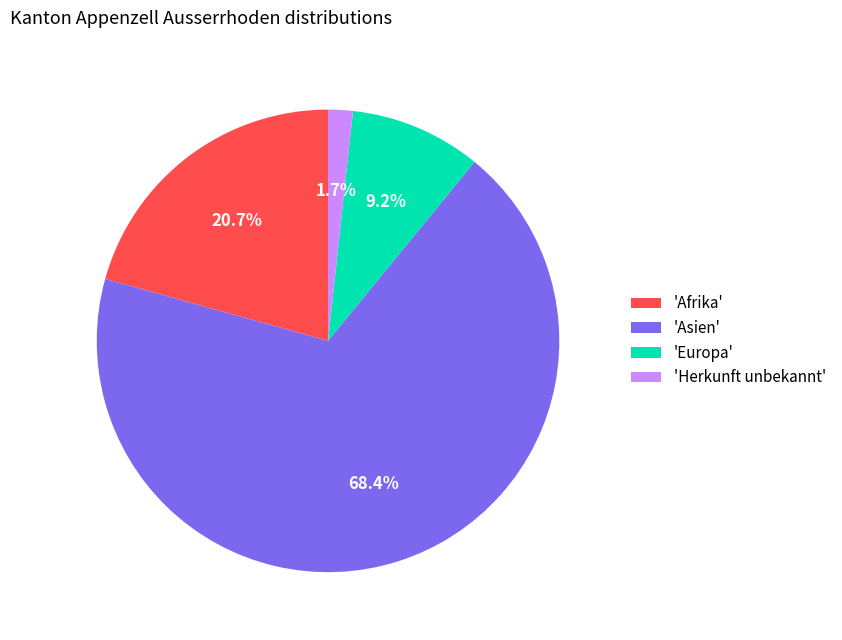

Do 'Afrika' and 'Europa' together represent more than half of the pie?

No